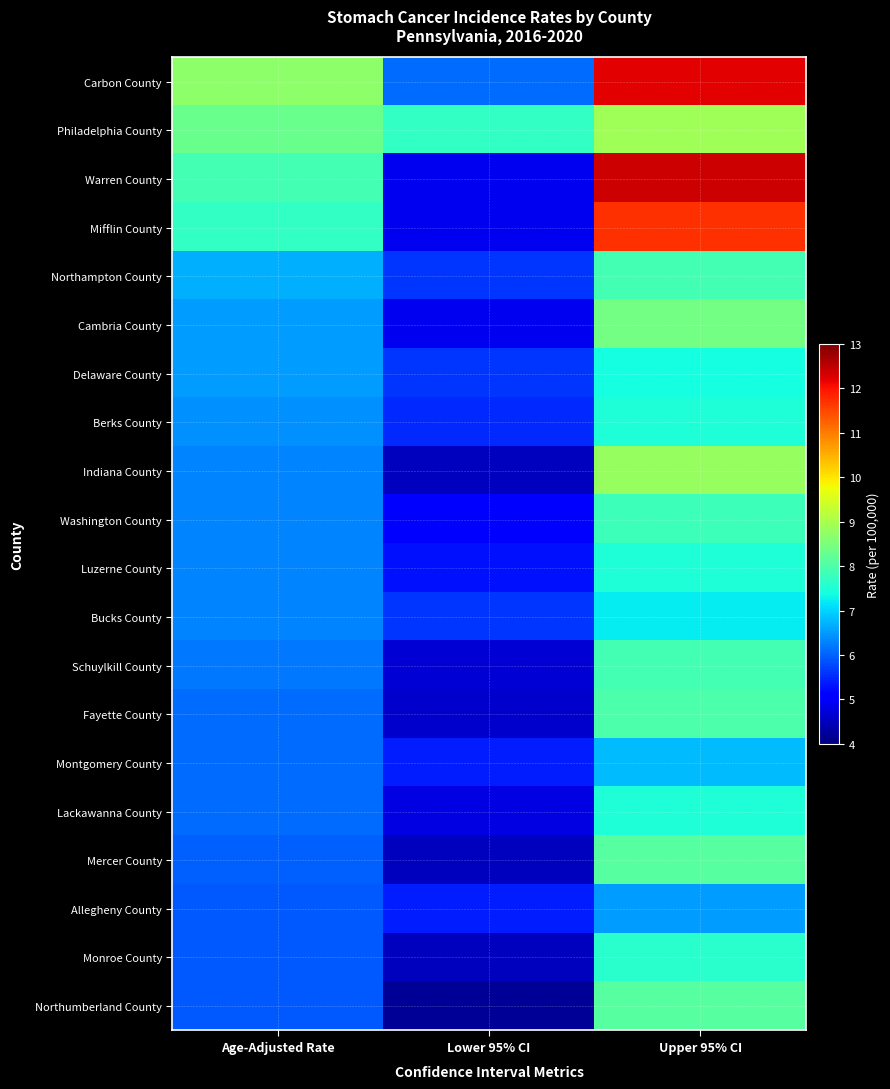

Which series has the widest spread of values?

Warren County